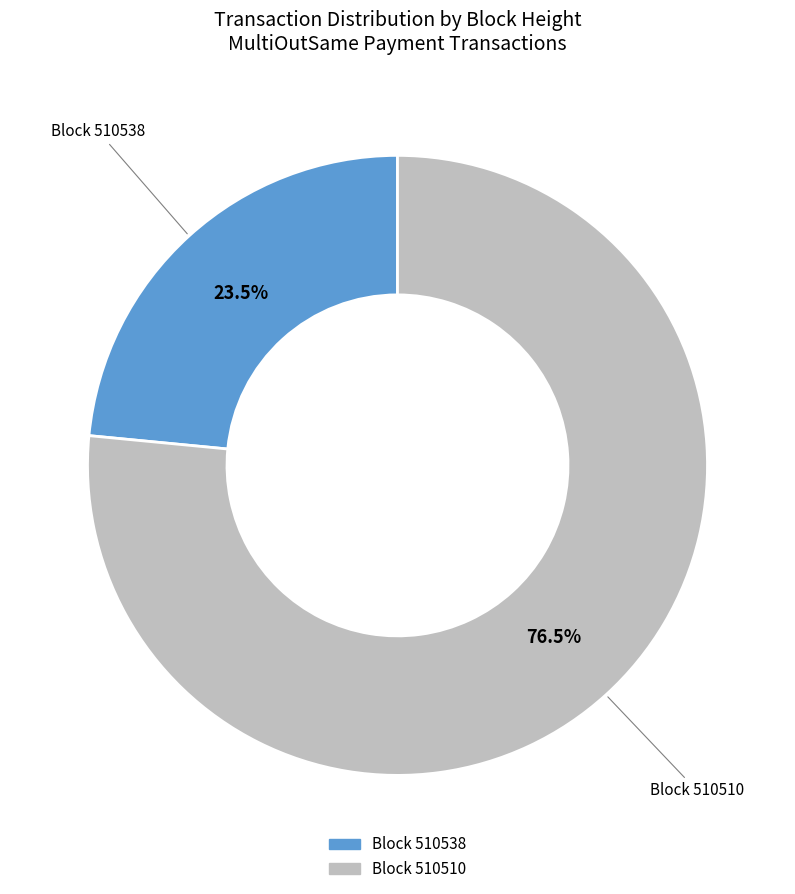

Is there any slice that represents more than half of the pie?

Yes